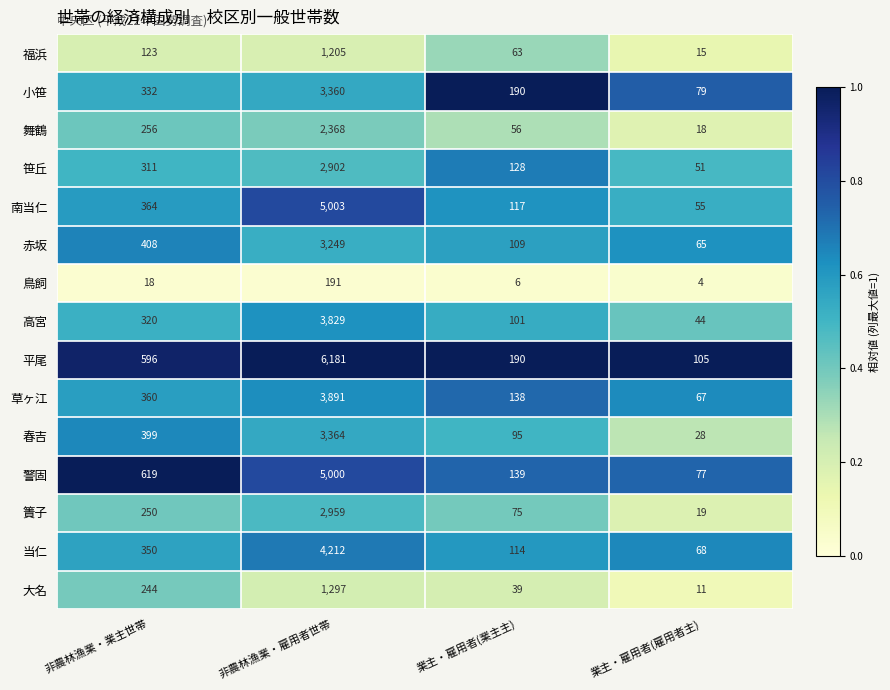

What is the total value across all series at 非農林漁業・業主世帯?

4950